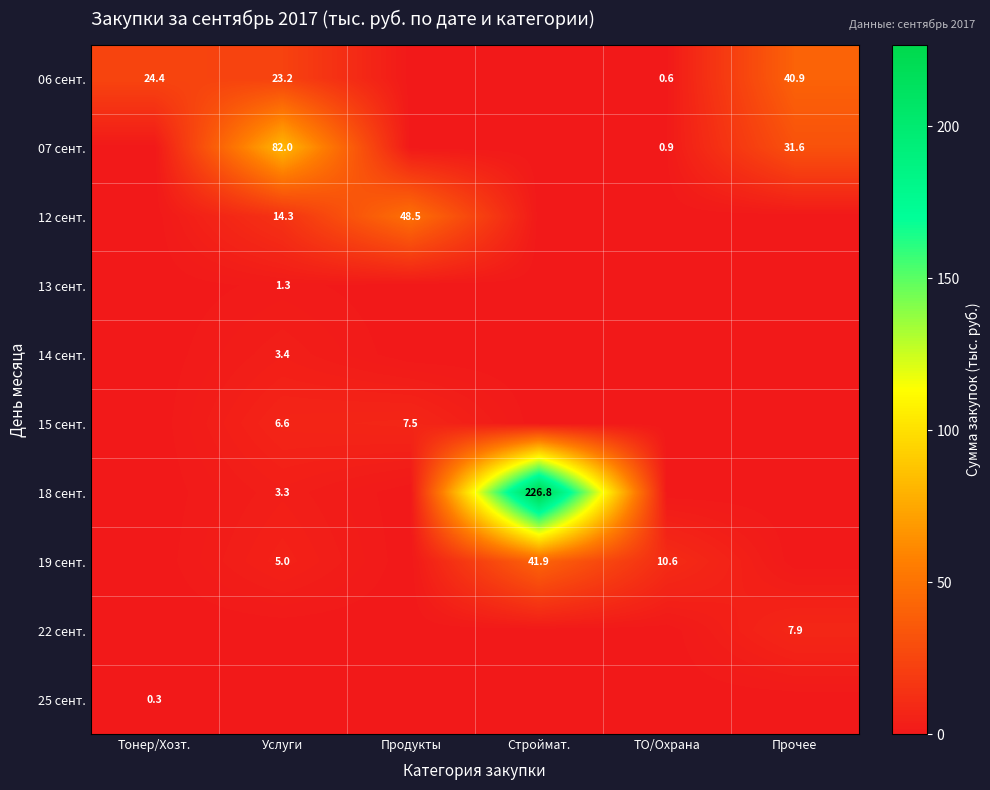

What is the difference between the 06 сент. values at Услуги and ТО/Охрана?

22.6